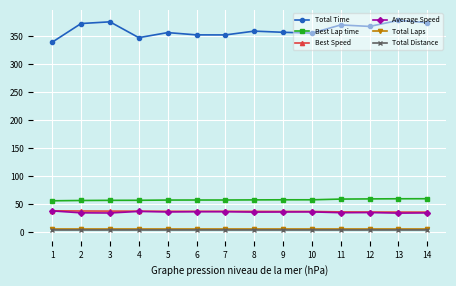

Is the value of Best Speed at 7 greater than the value of Best Lap time at 7?

No